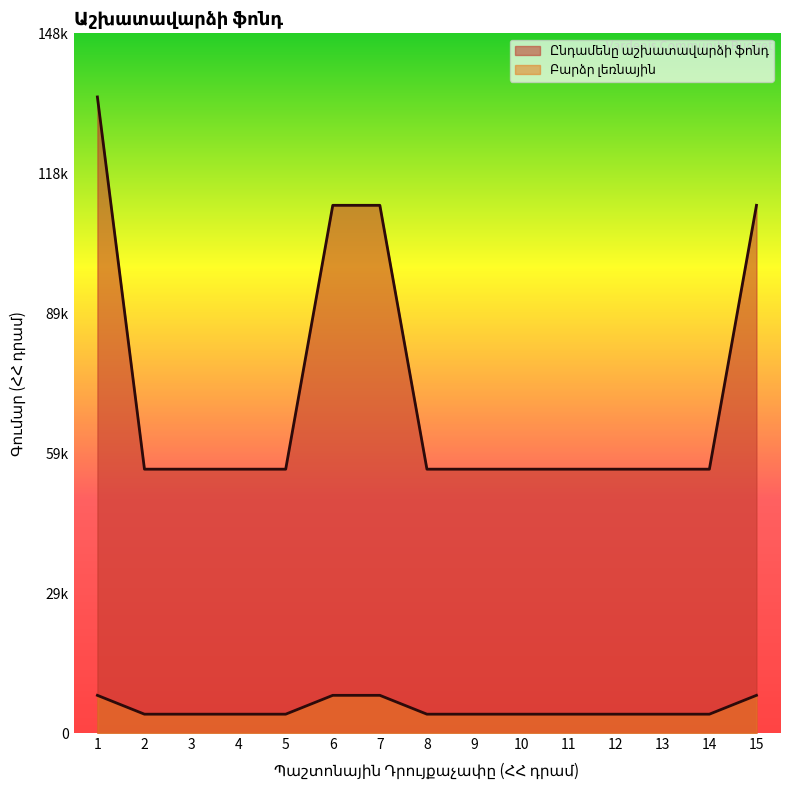

List the series in order of their peak value, highest first.

Ընդամենը աշխատավարձի ֆոնդ, Բարձր լեռնային